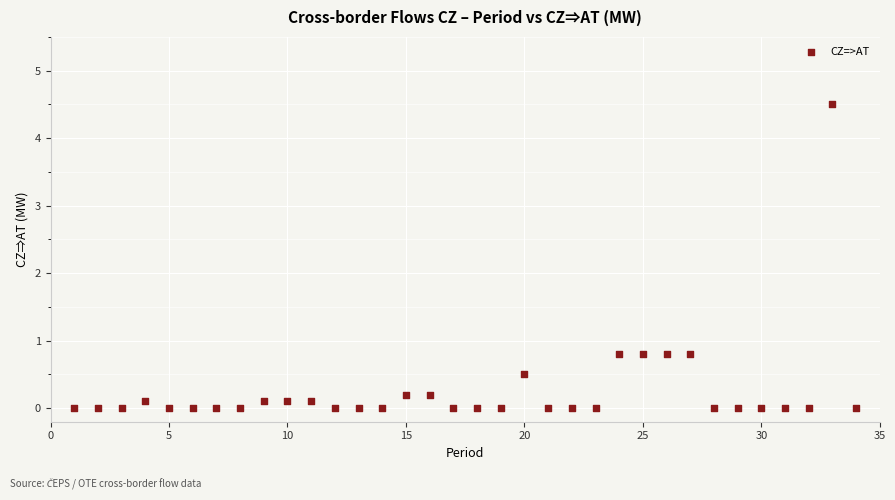

What is the range of X values (max minus min)?

33.0